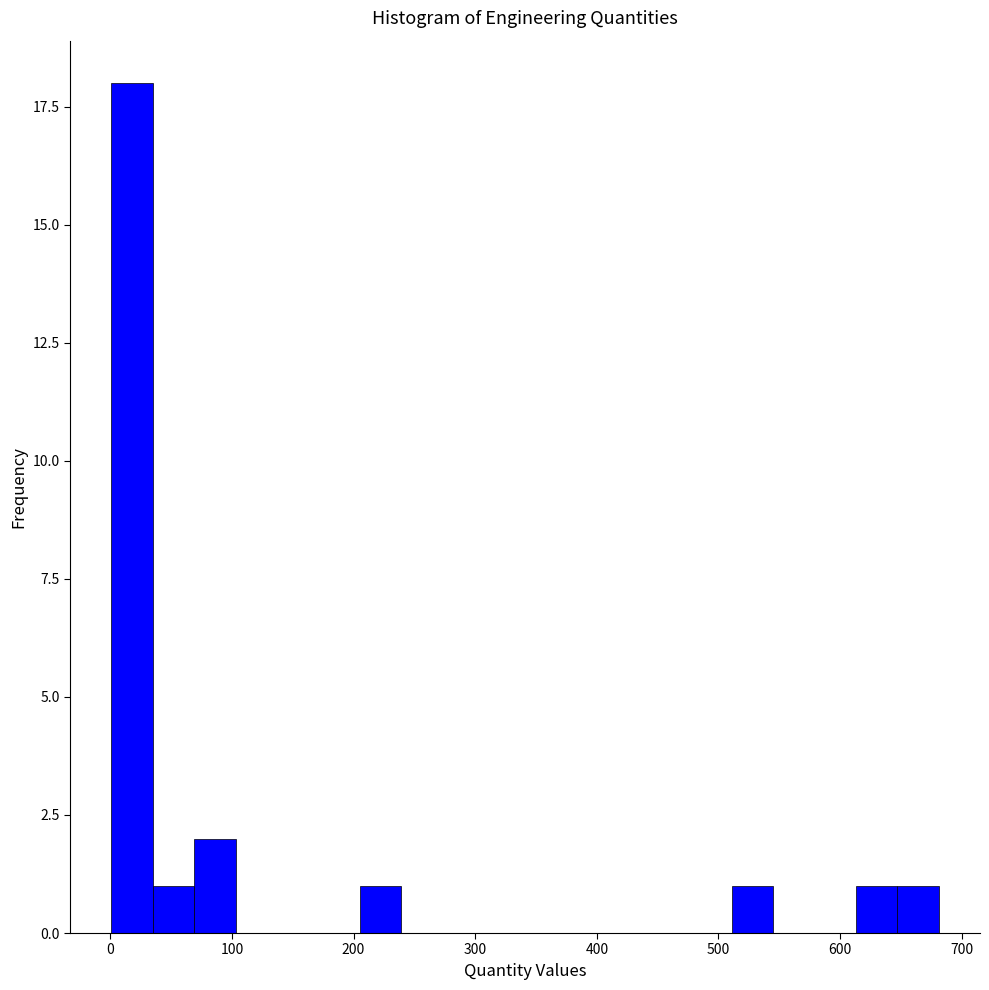

Read against the x-axis, roughly where is the centre of the tallest bar?

20